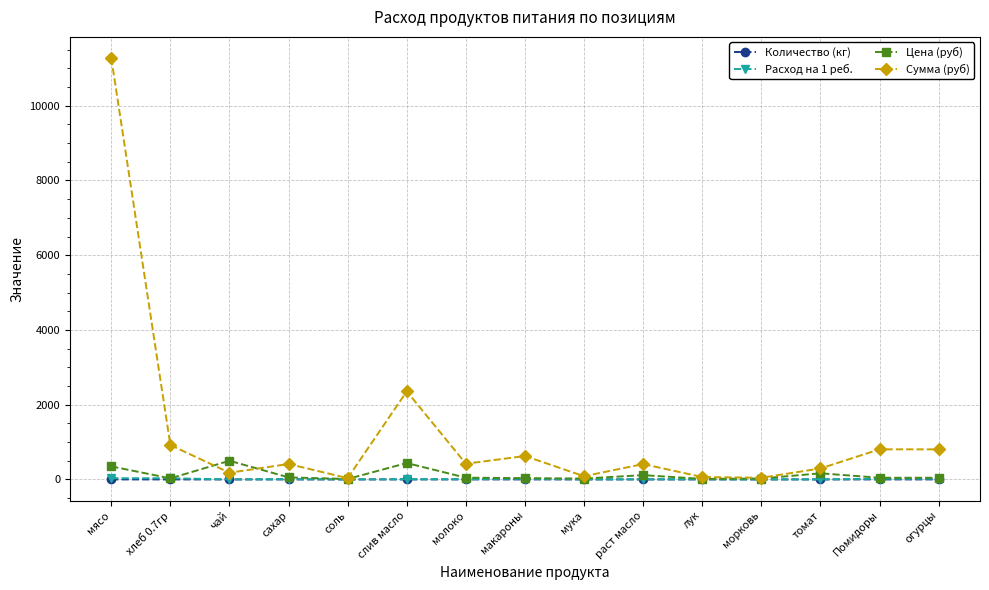

Which series has the largest total across all categories?

Сумма (руб)